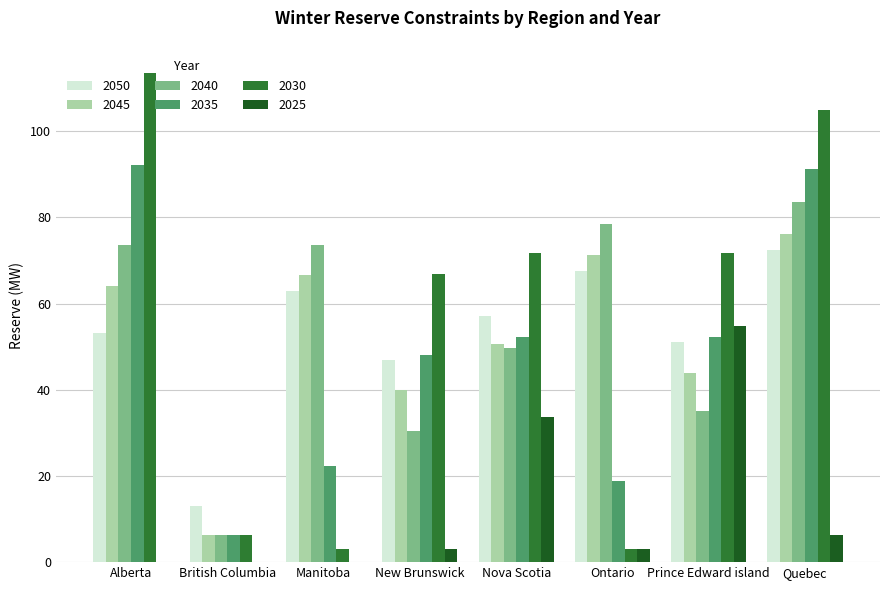

At which label is 2025 closest to 27?

Nova Scotia